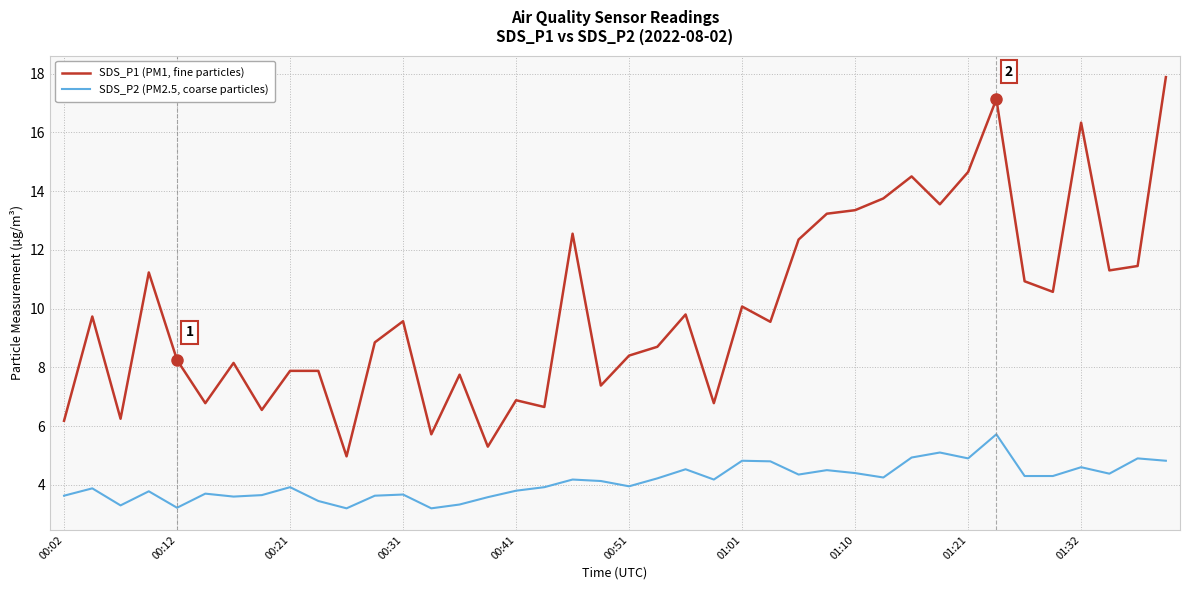

True or false: SDS_P1 (PM1, fine particles) and SDS_P2 (PM2.5, coarse particles) intersect in this chart.

False